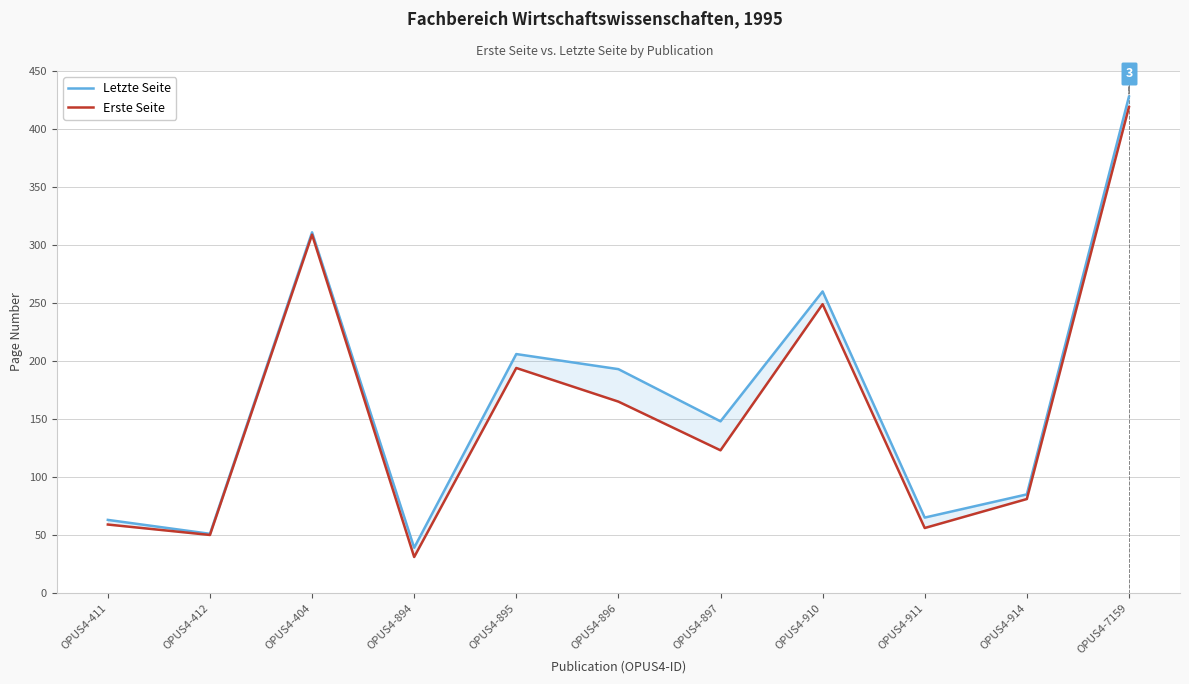

Which series has the widest spread of values?

Letzte Seite